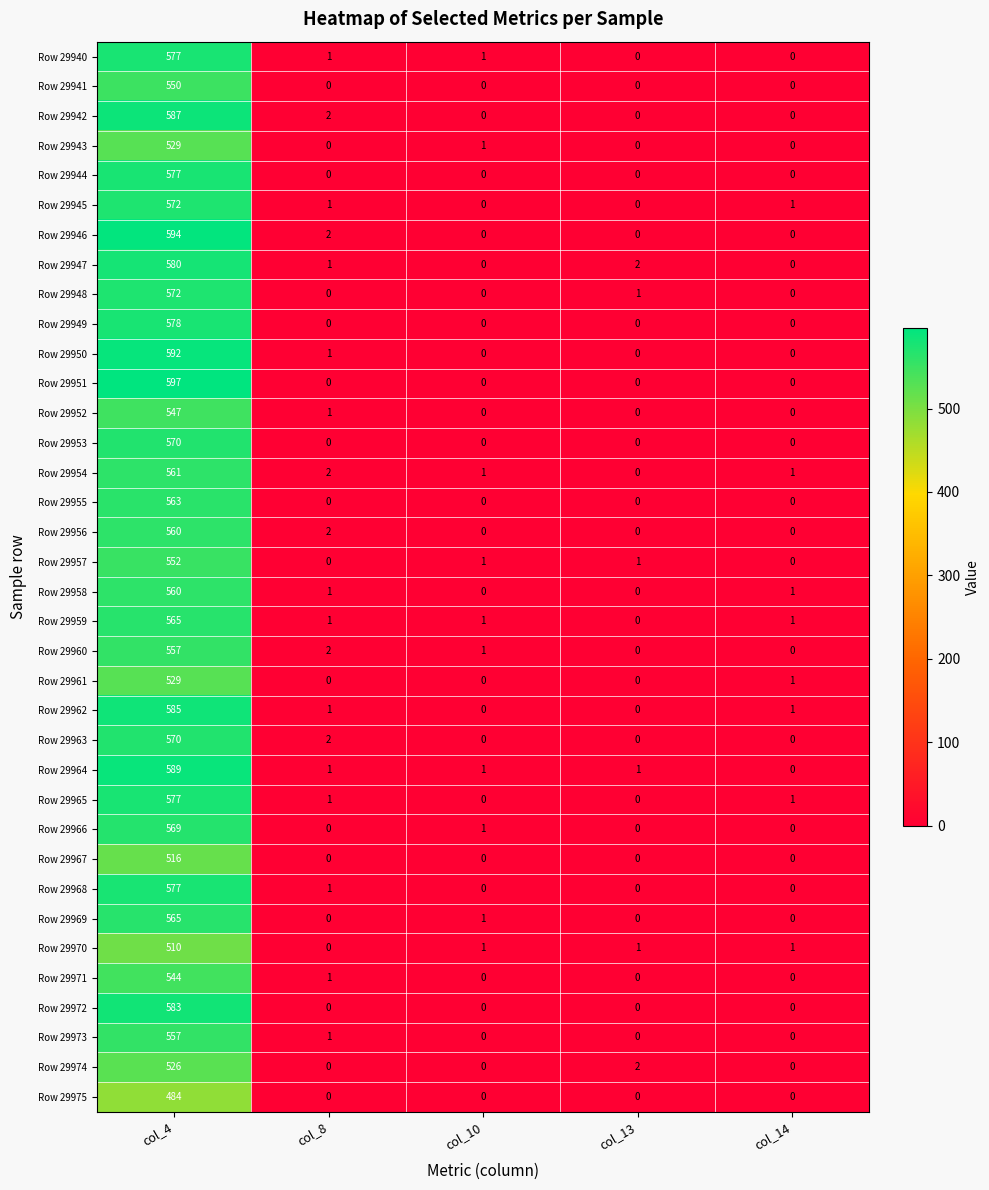

The Row 29940 series shows 577 at col_4. True or false?

True